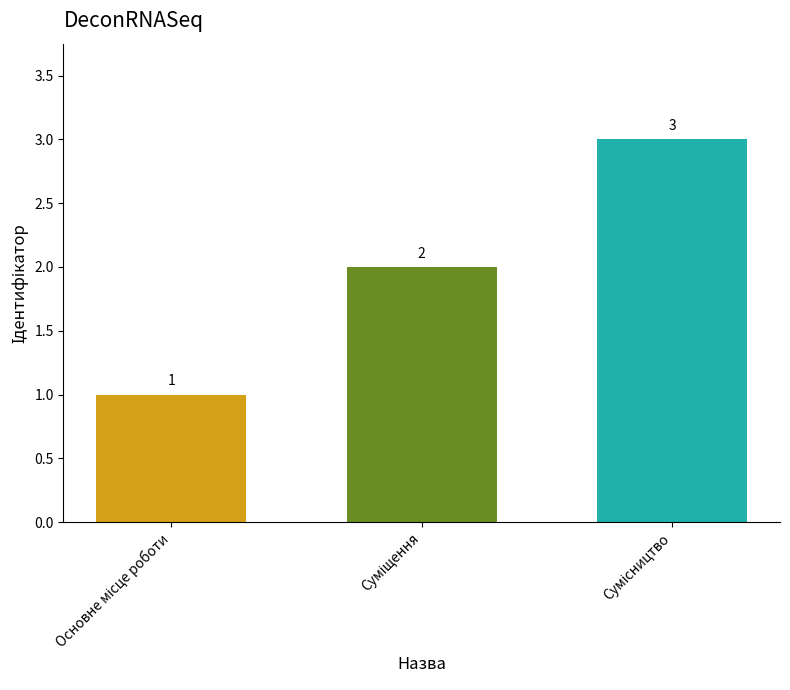

What is the smallest value displayed?

1